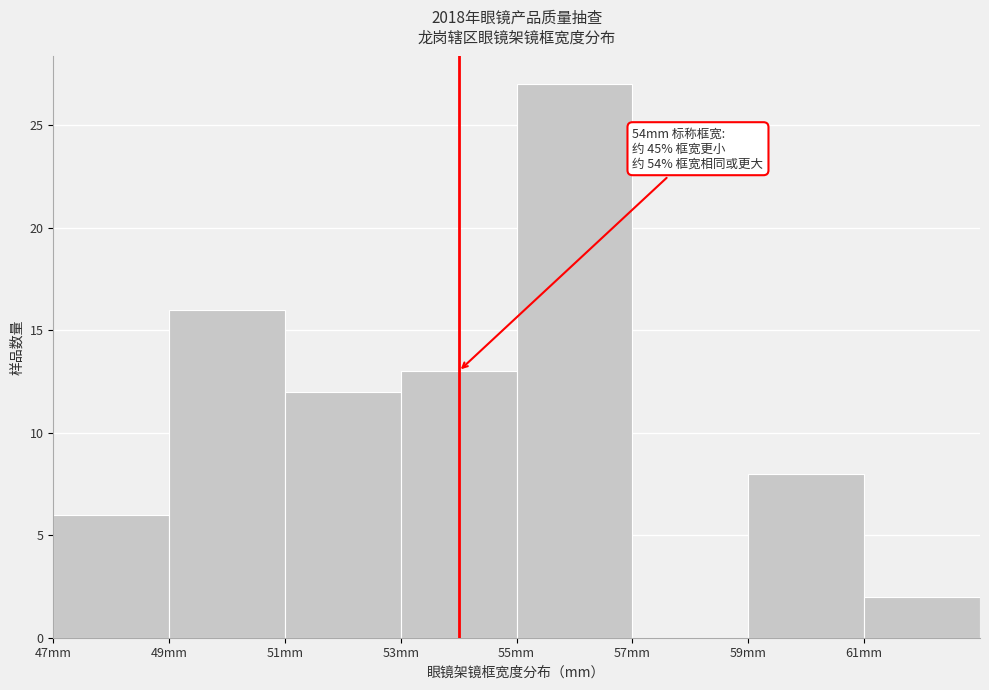

Which range on the x-axis has the tallest bar?

55 to 57